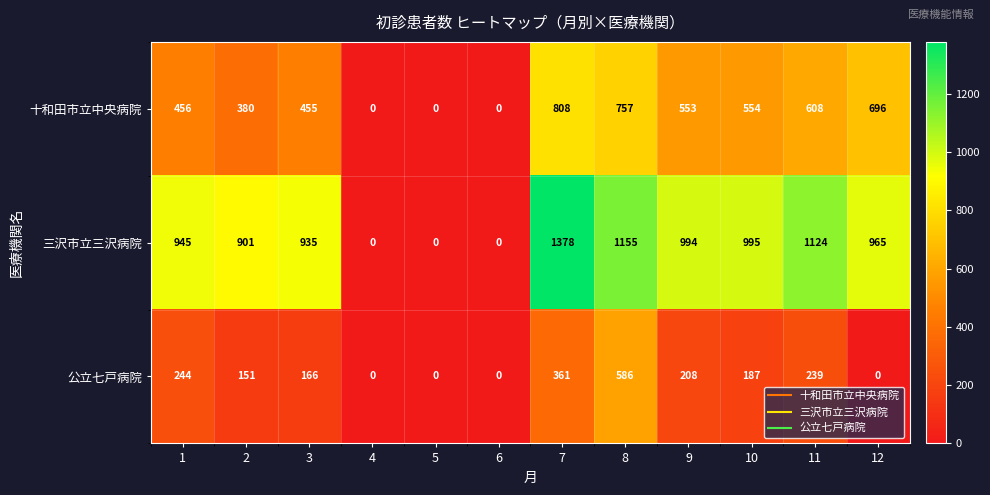

What is the difference between the 公立七戸病院 values at 2 and 10?

36